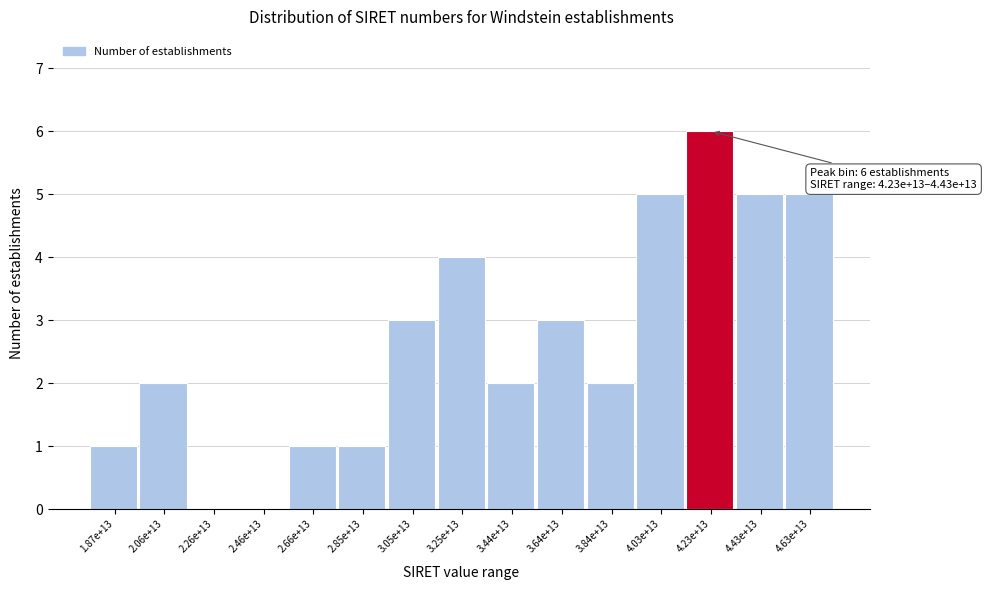

Reading left to right, what are all the values shown in this chart?

1.87e+13=1	2.06e+13=2	2.26e+13=0	2.46e+13=0	2.66e+13=1	2.85e+13=1	3.05e+13=3	3.25e+13=4	3.44e+13=2	3.64e+13=3	3.84e+13=2	4.03e+13=5	4.23e+13=6	4.43e+13=5	4.63e+13=5